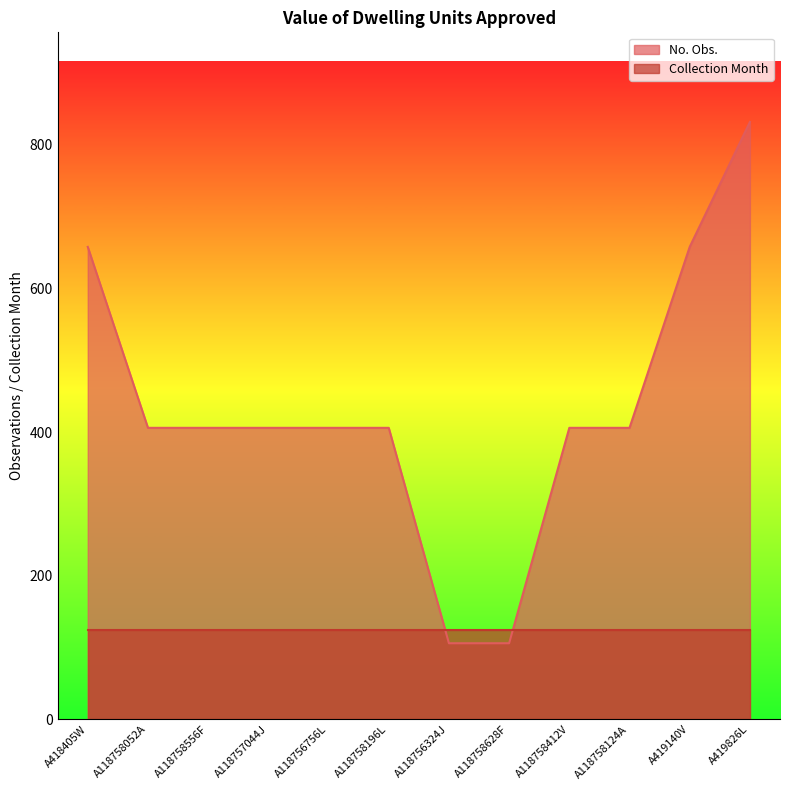

Count the number of values greater than 406.

3